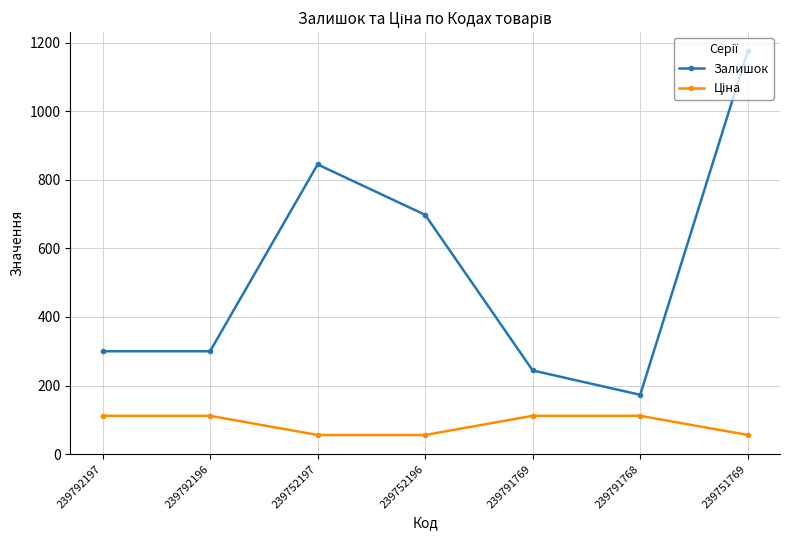

Does the chart have visible grid lines?

Yes